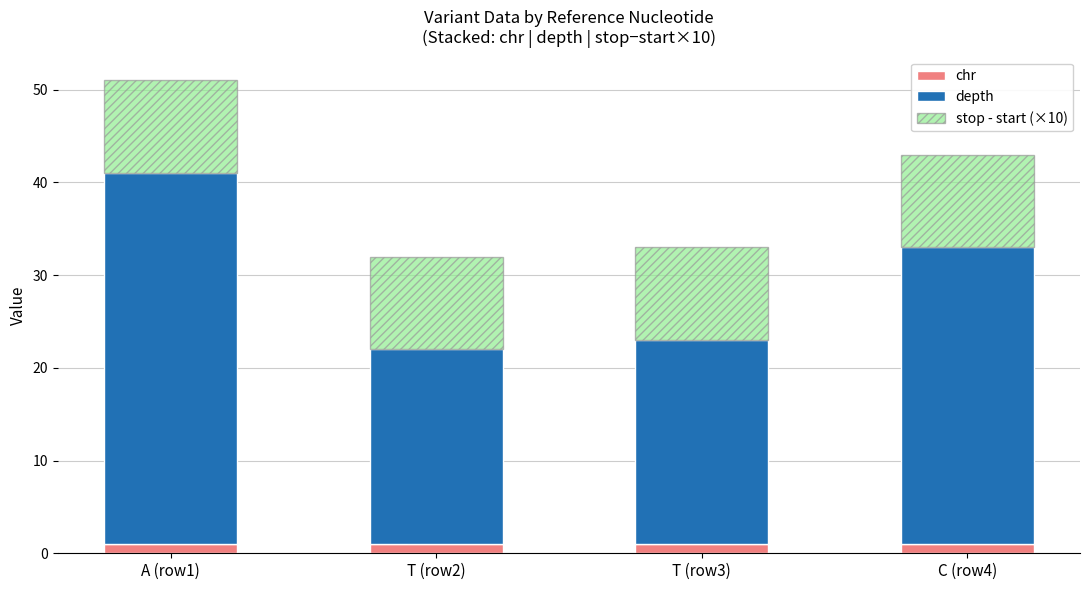

Is it true that chr equals 1 at T (row2)?

True